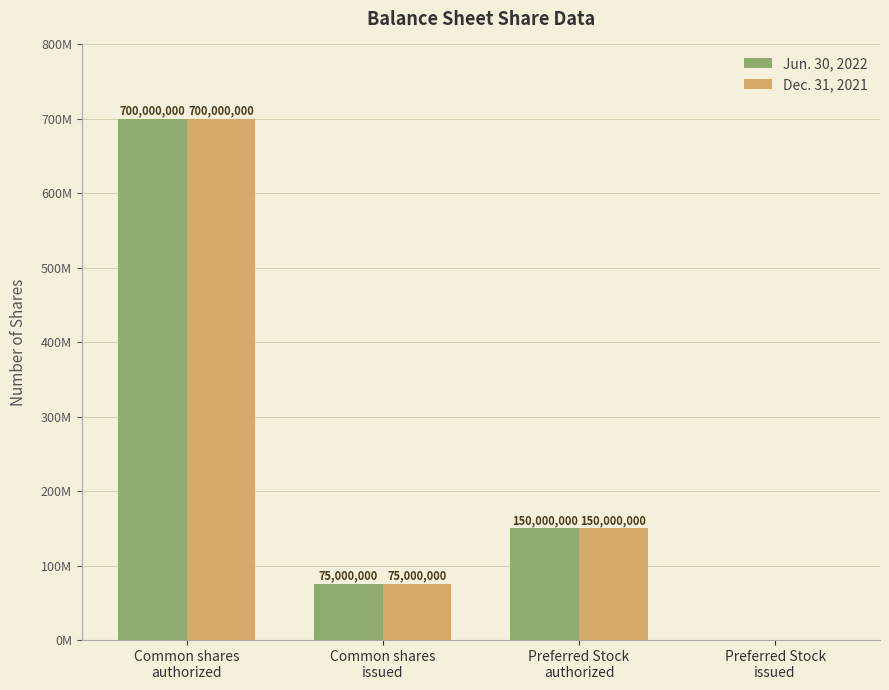

At which label is Dec. 31, 2021 closest to 350000000?

Preferred Stock
authorized